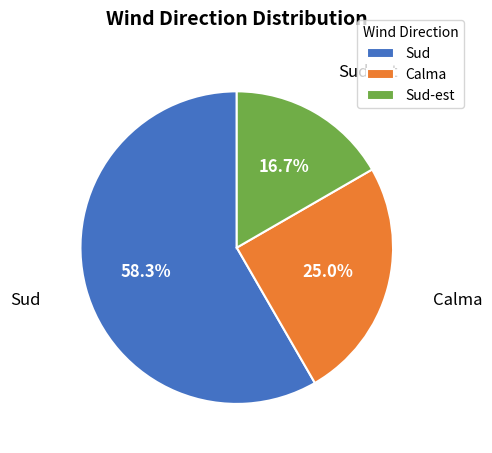

What is the smallest slice in the pie chart?

Sud-est